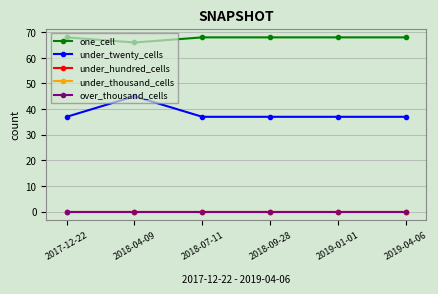

What is the average value of the under_twenty_cells series?

38